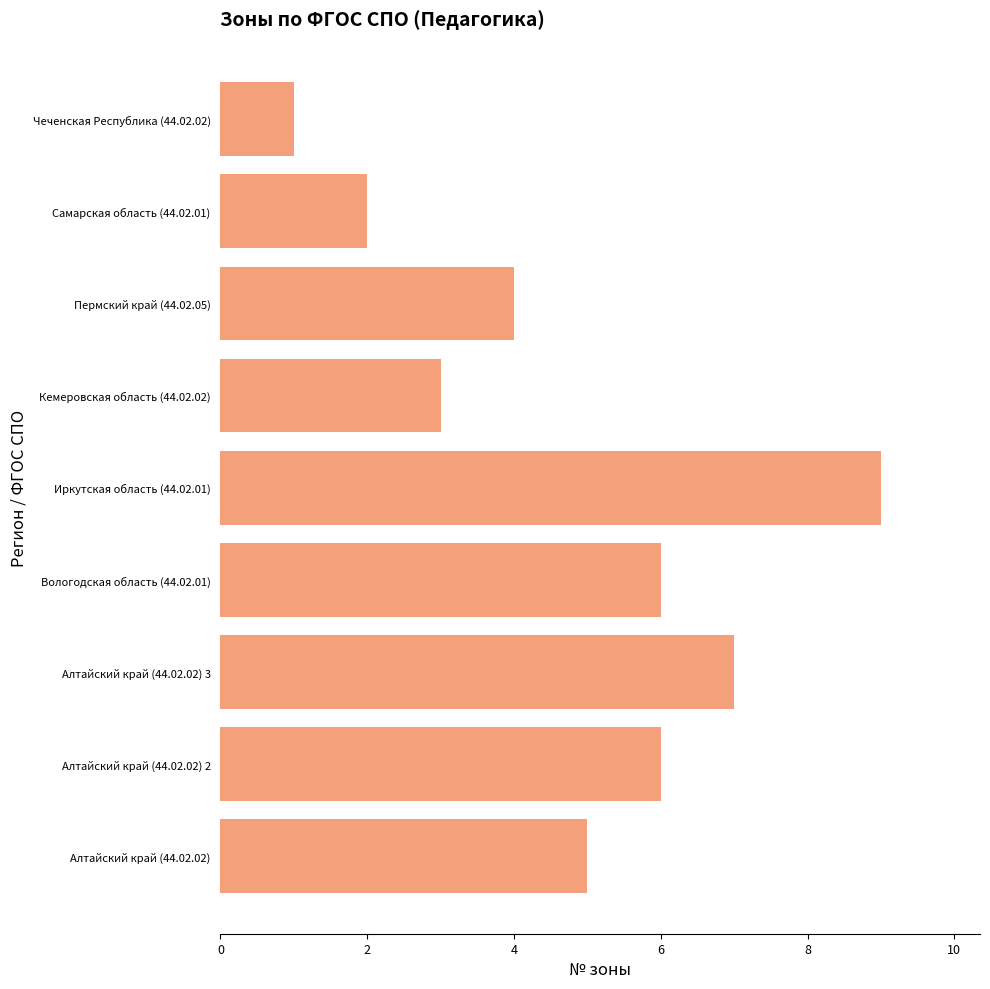

What is the ratio of the value at Алтайский край (44.02.02) 3 to the value at Чеченская Республика (44.02.02)?

7.0